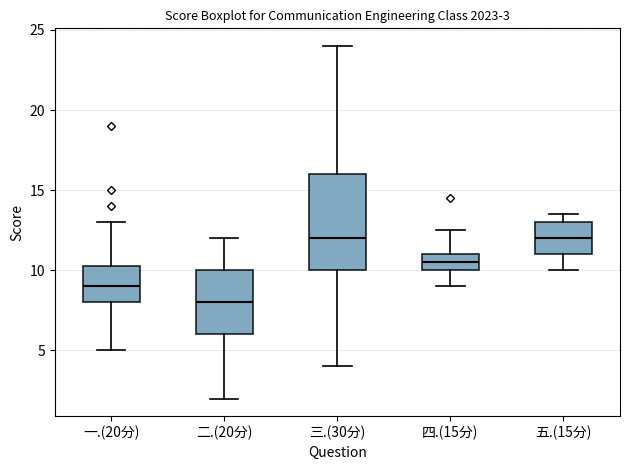

Which box is the tallest, from its lower edge to its upper edge?

三.(30分)